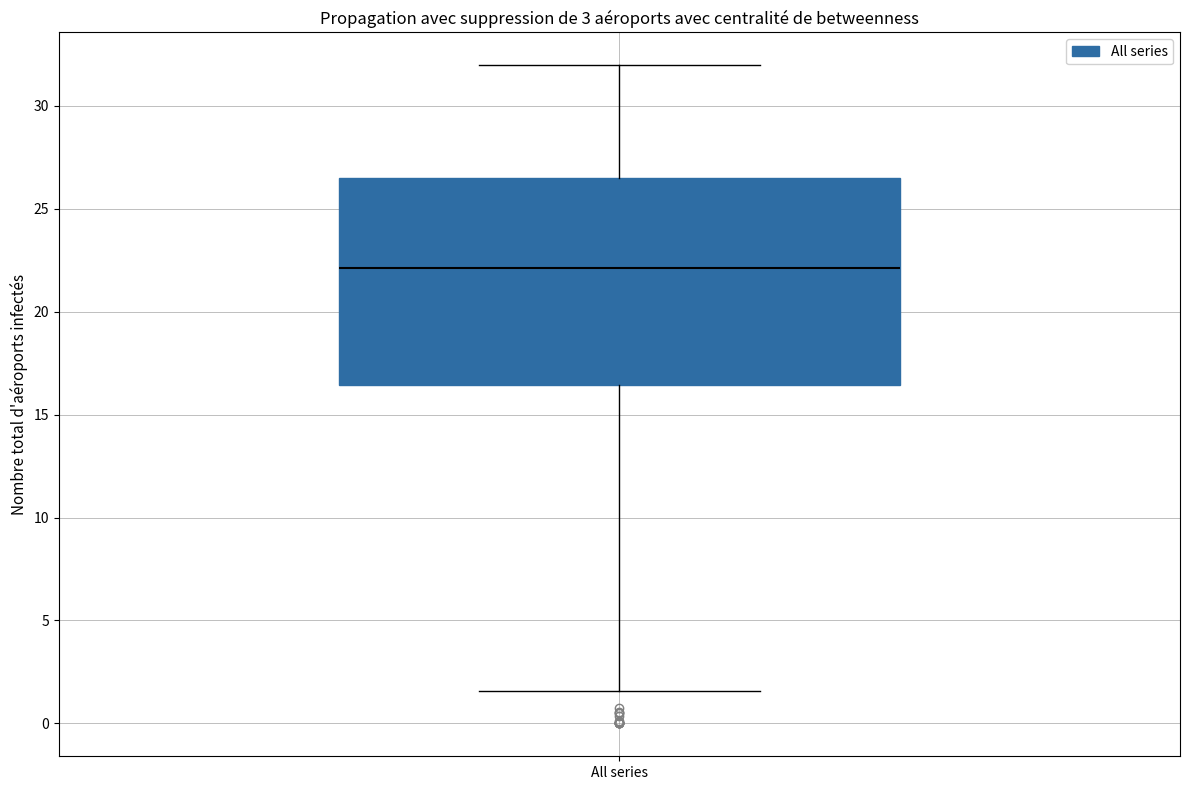

Transcribe this box plot: give where the median line is, the range the box spans, and where the two whiskers end, as read against the y-axis. The values are not printed on the chart, so give them approximately, as read against the axis.

median 22.0, box 16.5 to 26.5, whiskers 1.5 to 32.0